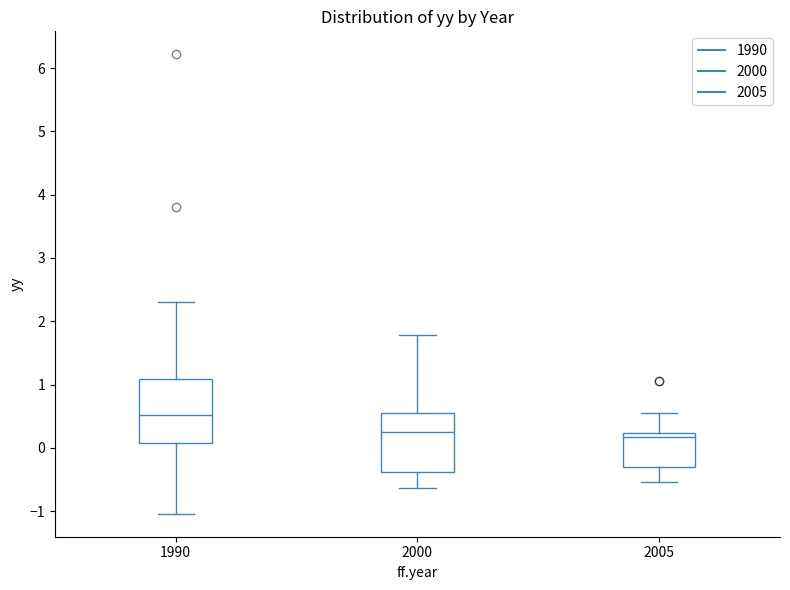

Where is the lower edge of the box at x = 2005 on the y-axis? The values are not printed on the chart, so give them approximately, as read against the axis.

-0.3